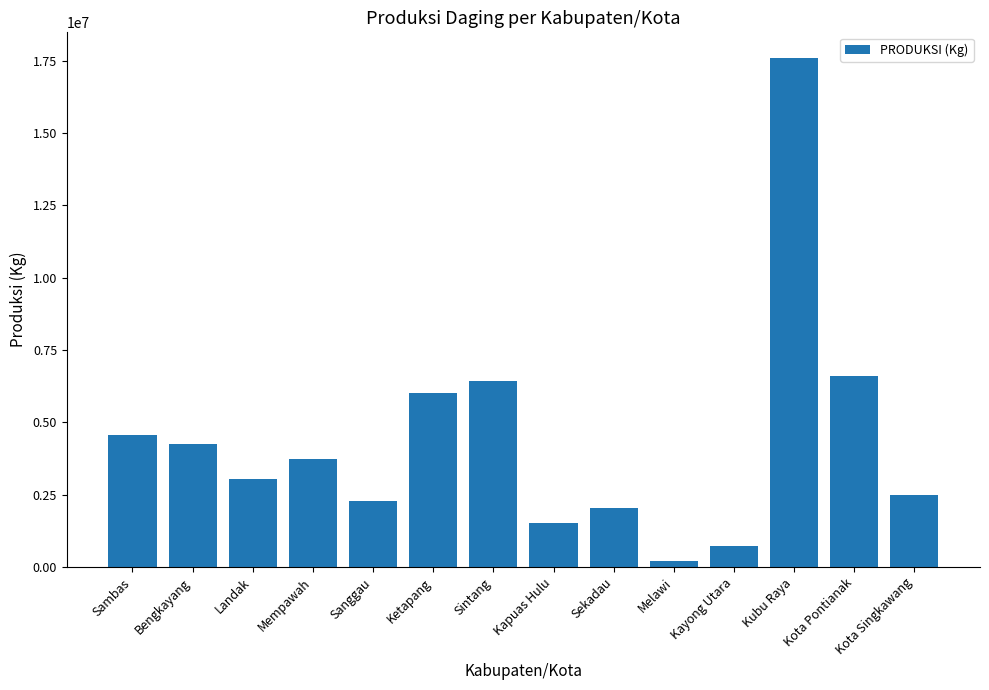

What is the label of the 6th bar from the left?

Ketapang